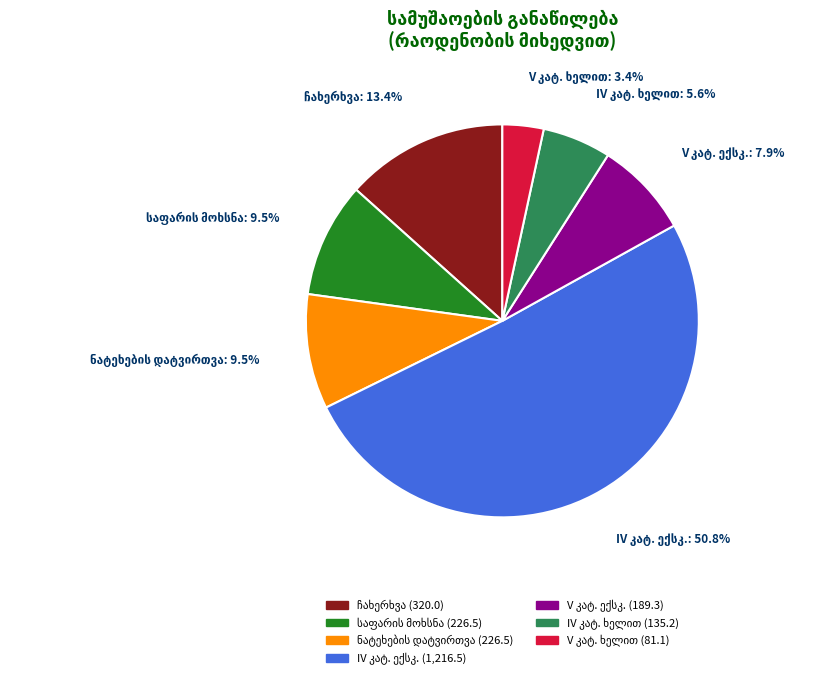

Is there any slice that represents more than half of the pie?

Yes